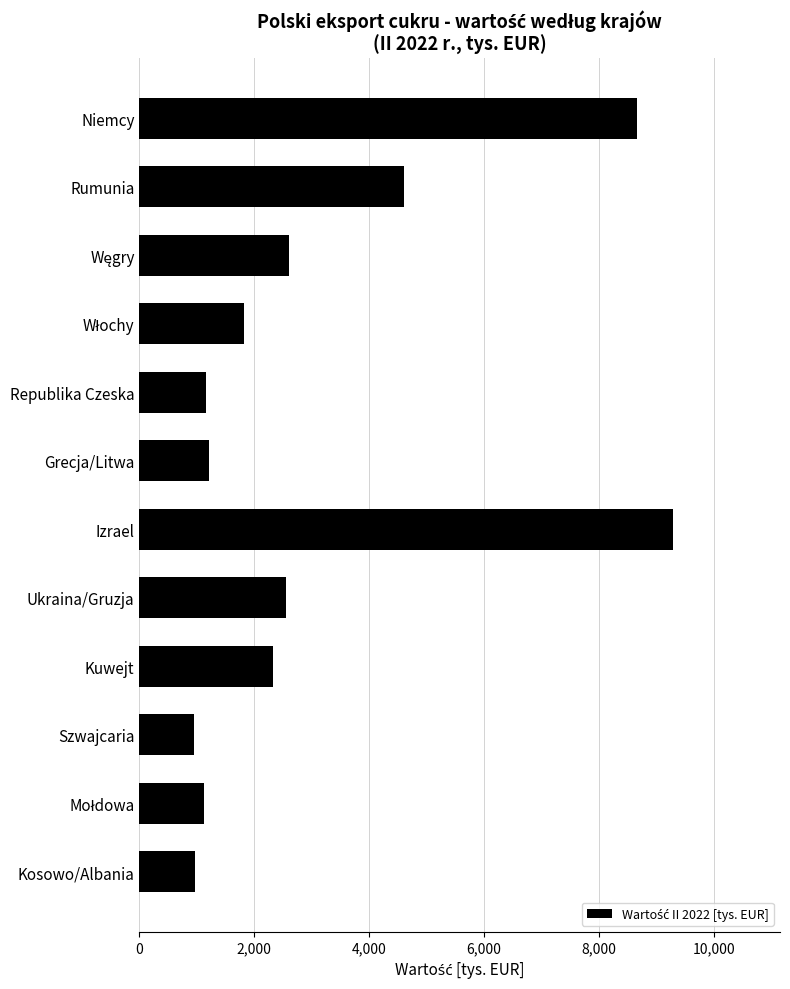

Between Niemcy and Republika Czeska, which is larger?

Niemcy